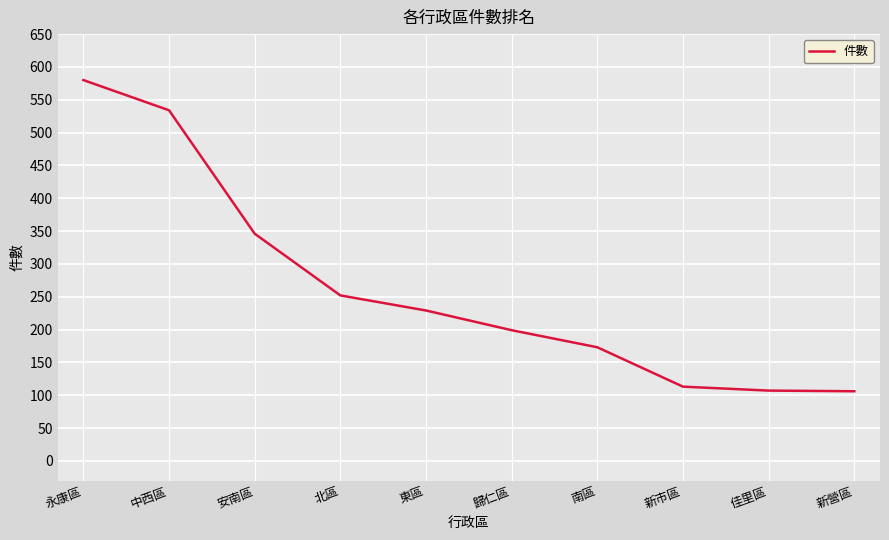

Which has a higher value, 歸仁區 or 北區?

北區